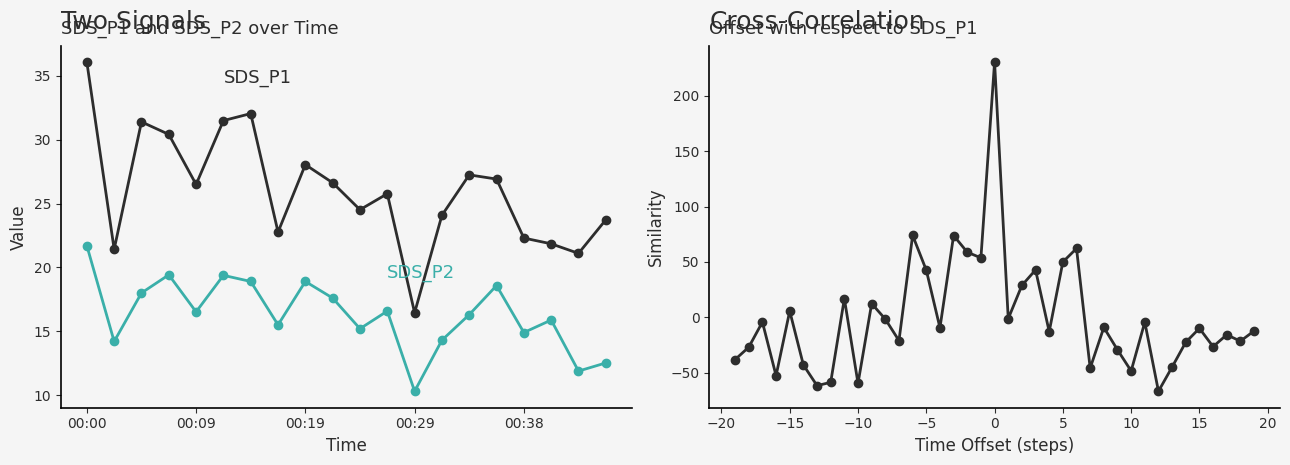

What is the difference between the maximum and minimum values in the SDS_P2 series?

11.4